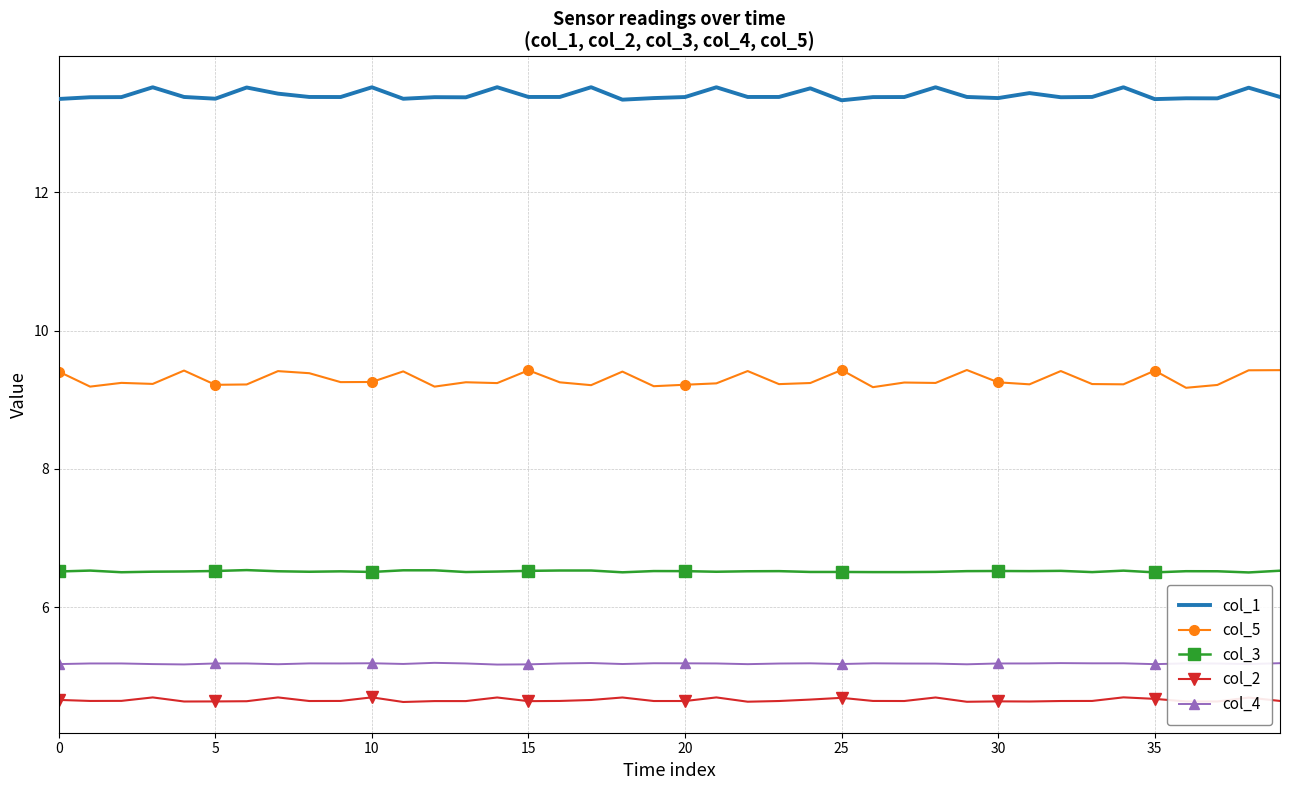

Which series has the largest total across all categories?

col_1